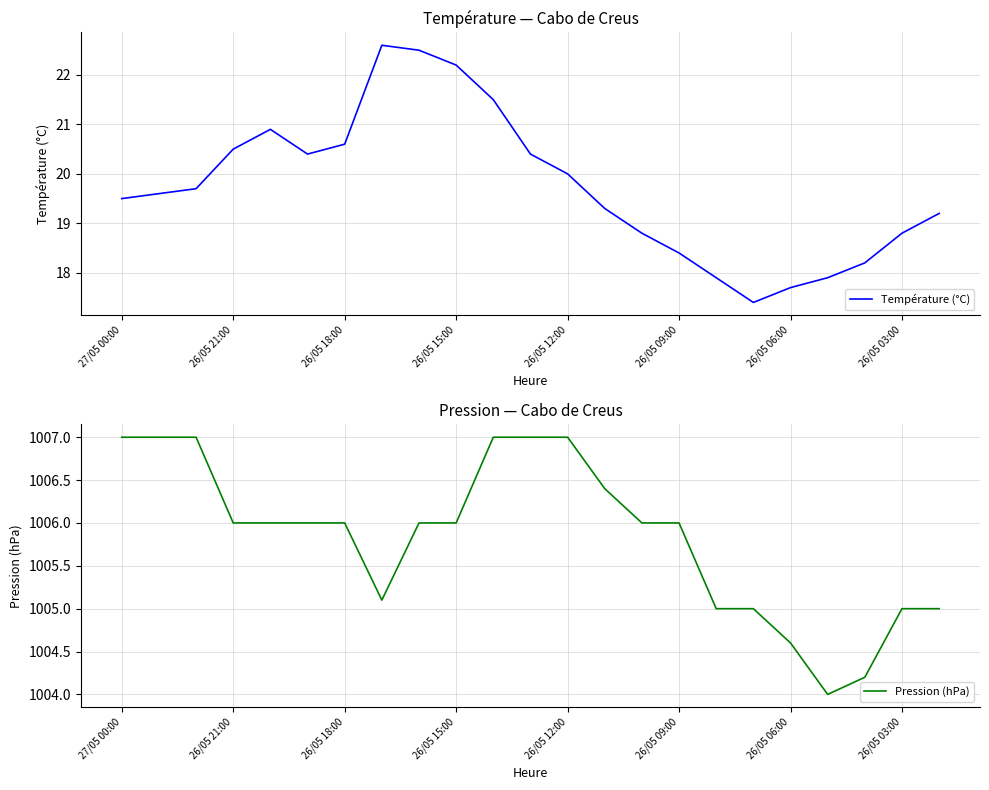

True or false: Température (°C) has a value of 22.2 at 26/05 15:00.

True